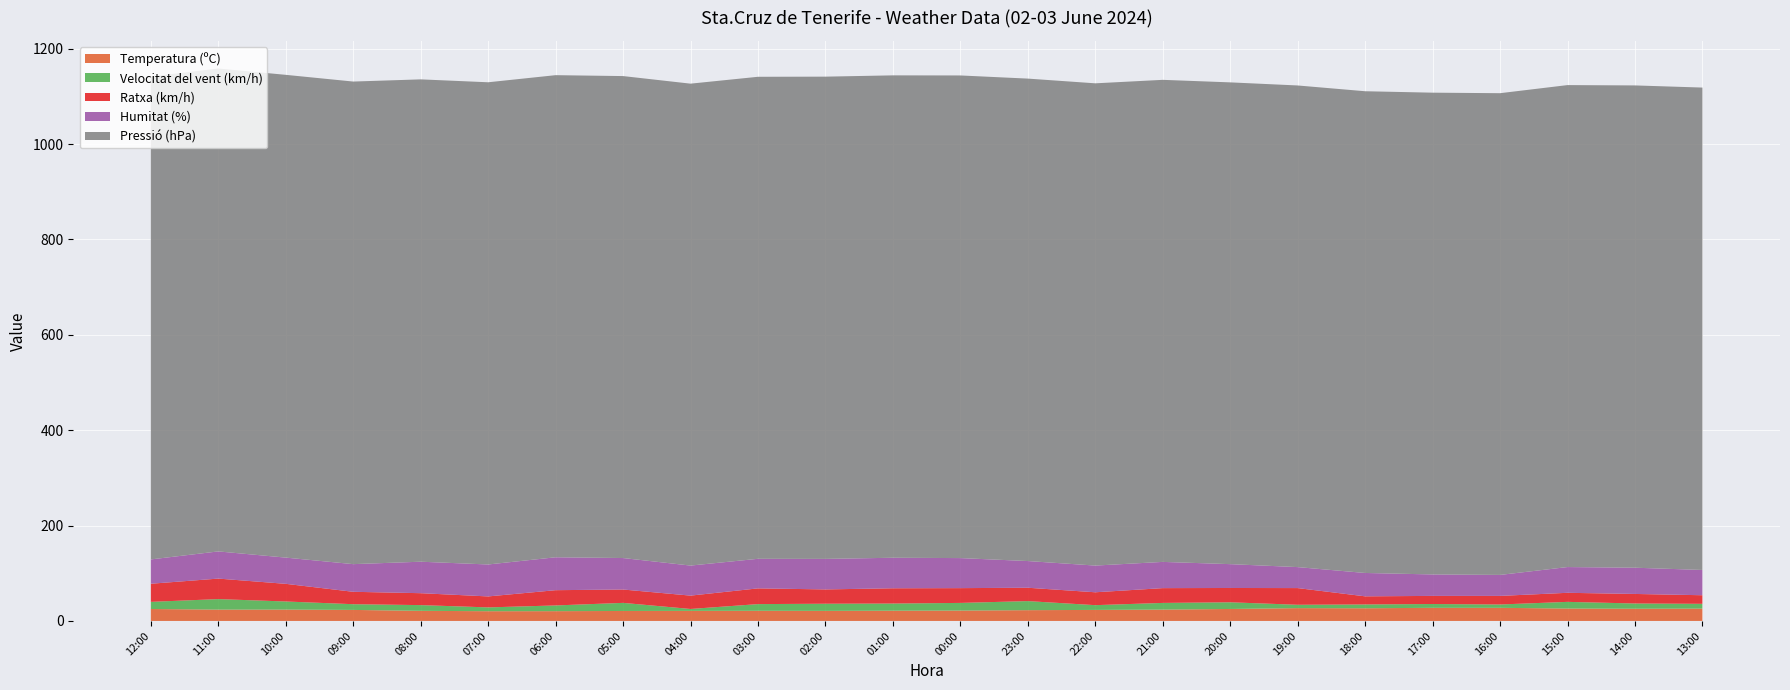

Reading left to right, transcribe all the data shown in this chart.

Temperatura (ºC): 25.0	23.8	23.8	23.1	21.2	20.4	20.5	20.9	21.1	21.3	21.1	21.5	21.8	22.6	23.1	23.8	25.1	26.9	26.6	27.5	27.5	26.0	25.6	25.9
Velocitat del vent (km/h): 15.0	22.0	17.0	12.0	12.0	8.0	12.0	17.0	4.0	14.0	15.0	15.0	16.0	19.0	10.0	14.0	14.0	7.0	8.0	8.0	7.0	14.0	11.0	10.0
Ratxa (km/h): 38.0	43.0	37.0	26.0	25.0	23.0	32.0	28.0	28.0	33.0	30.0	32.0	31.0	28.0	27.0	31.0	30.0	35.0	17.0	17.0	18.0	19.0	20.0	18.0
Humitat (%): 51.0	57.0	55.0	58.0	66.0	67.0	69.0	66.0	63.0	62.0	64.0	64.0	63.0	56.0	56.0	55.0	50.0	44.0	49.0	45.0	44.0	54.0	55.0	53.0
Pressió (hPa): 1012.5	1012.6	1012.3	1011.9	1011.4	1011.1	1010.9	1010.6	1010.5	1010.7	1011.2	1011.5	1012.0	1011.6	1011.2	1010.8	1010.2	1009.9	1010.1	1010.2	1010.1	1010.6	1011.3	1011.5